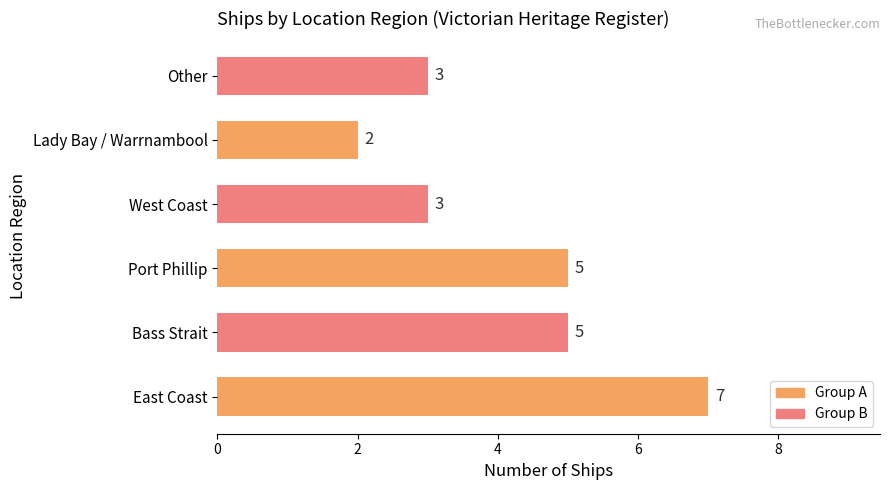

The value at Other is 3. True or false?

True